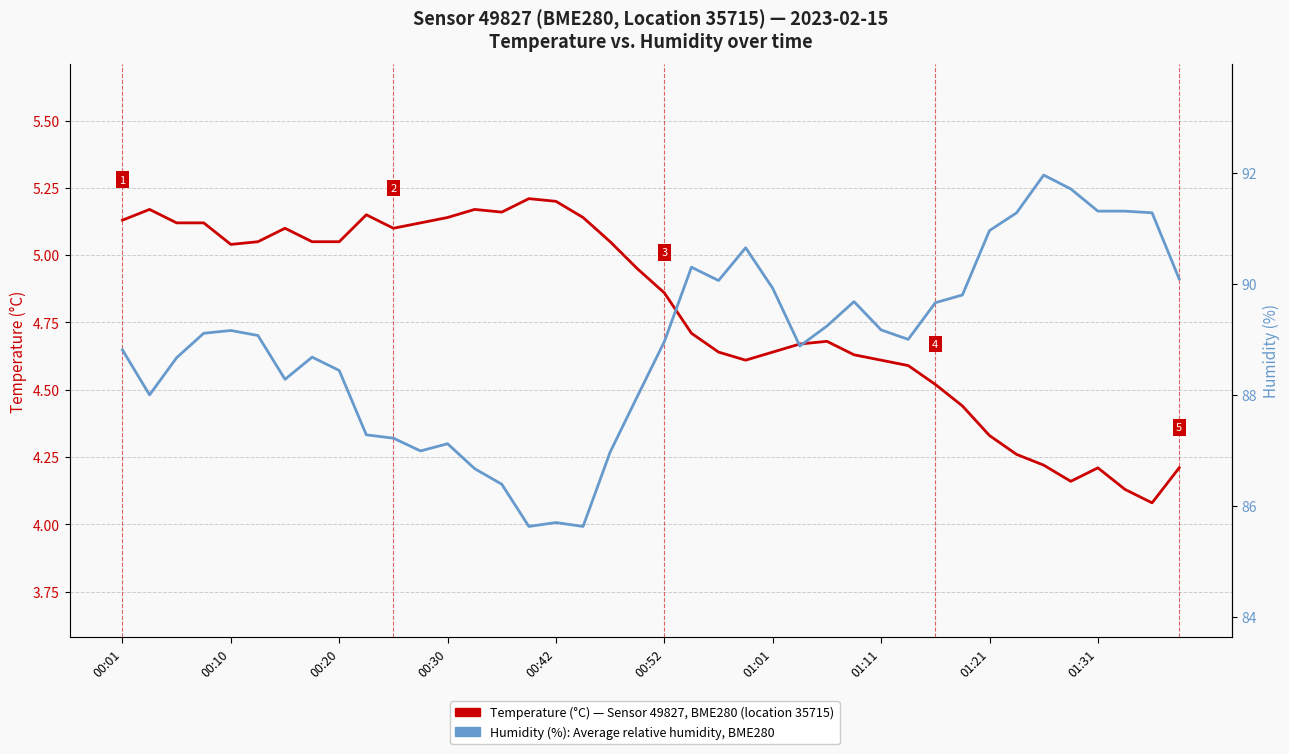

What position from the right is 21?

19